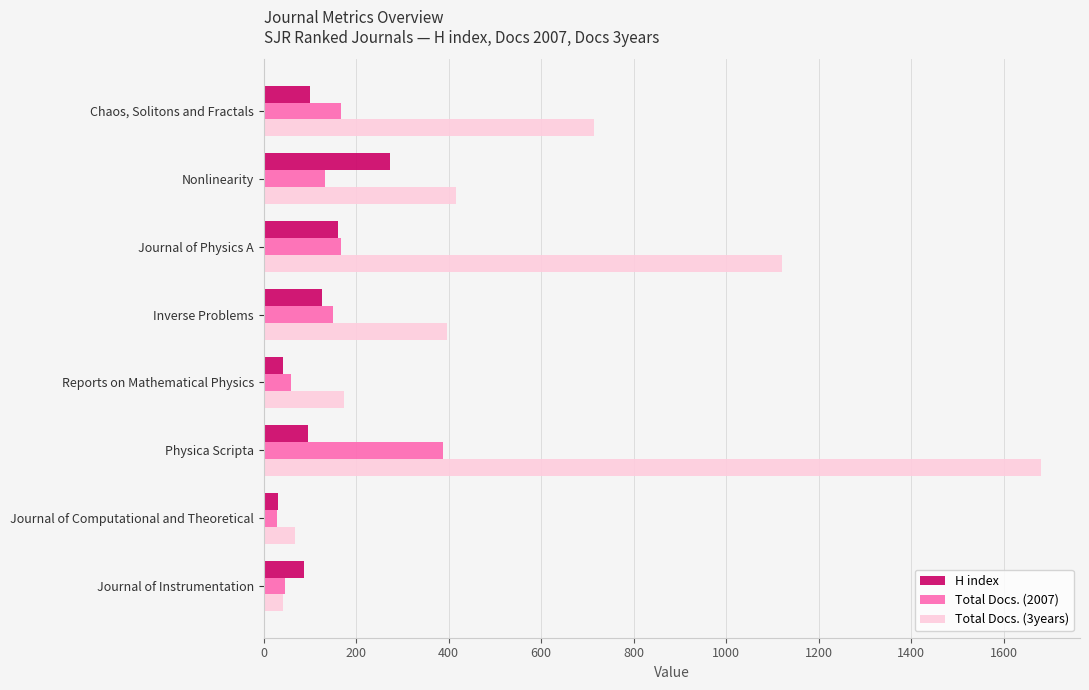

Read the Total Docs. (2007) value at Chaos, Solitons and Fractals.

168